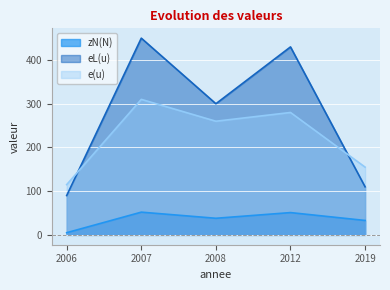

What is the sum of the zN(N) values at 2006 and 2008?

43